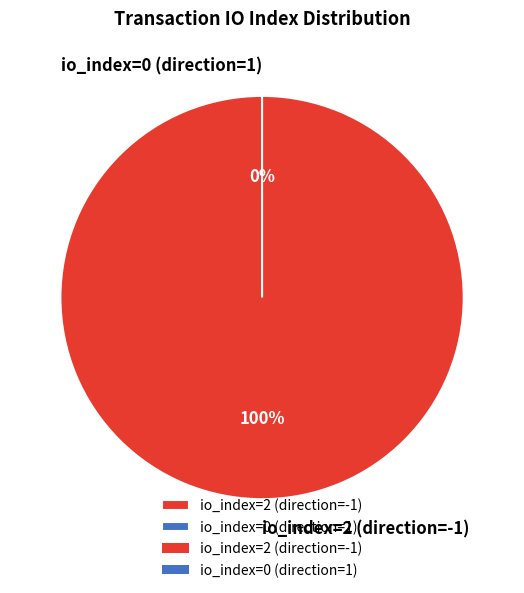

To the nearest percent, what is the combined percentage of io_index=2 (direction=-1) and io_index=0 (direction=1)?

100%